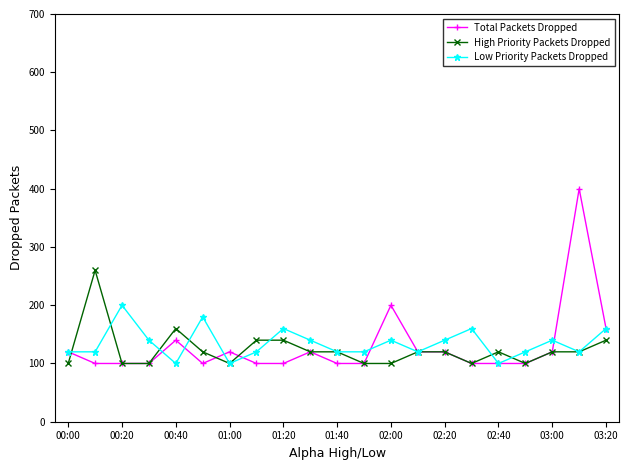

What is the maximum value for Total Packets Dropped?

400